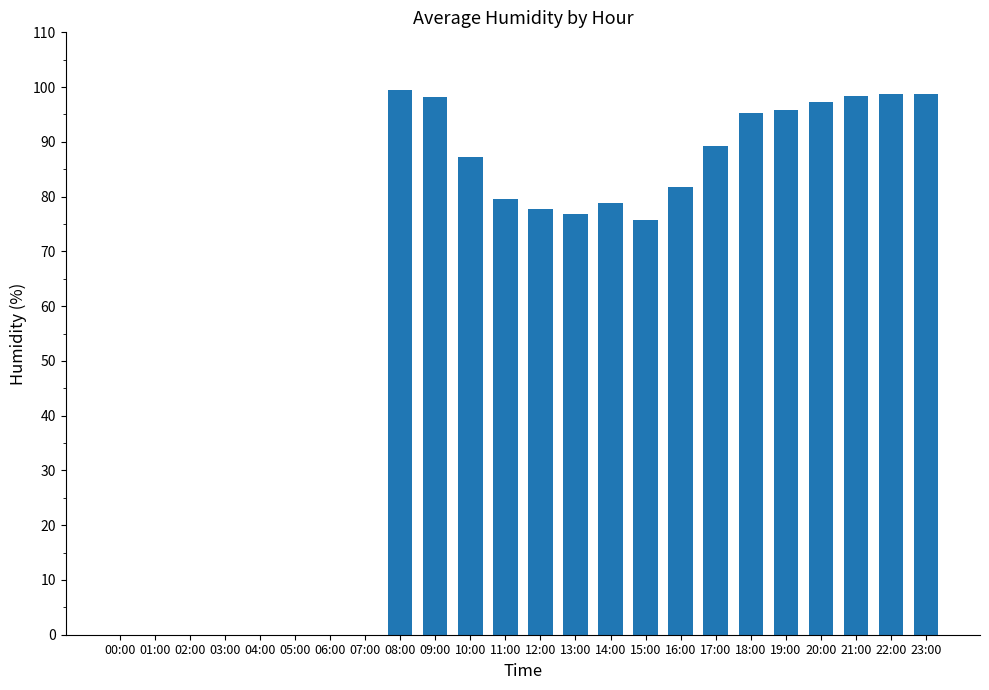

Are the bars horizontal?

No